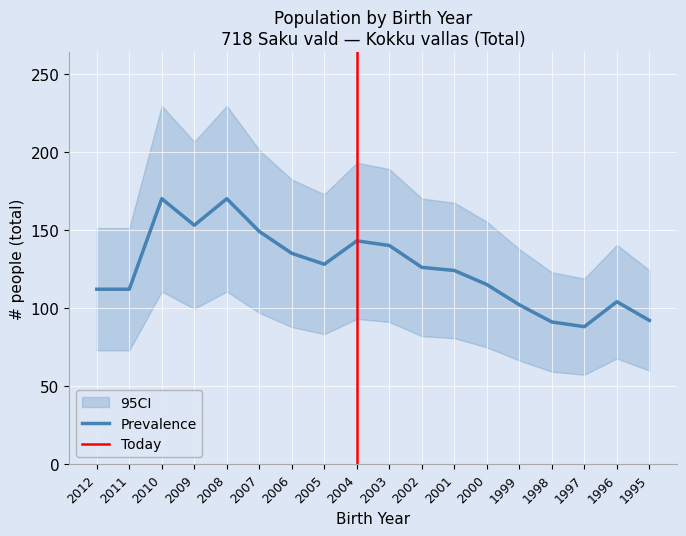

The Prevalence series shows 39 at 2007. True or false?

False